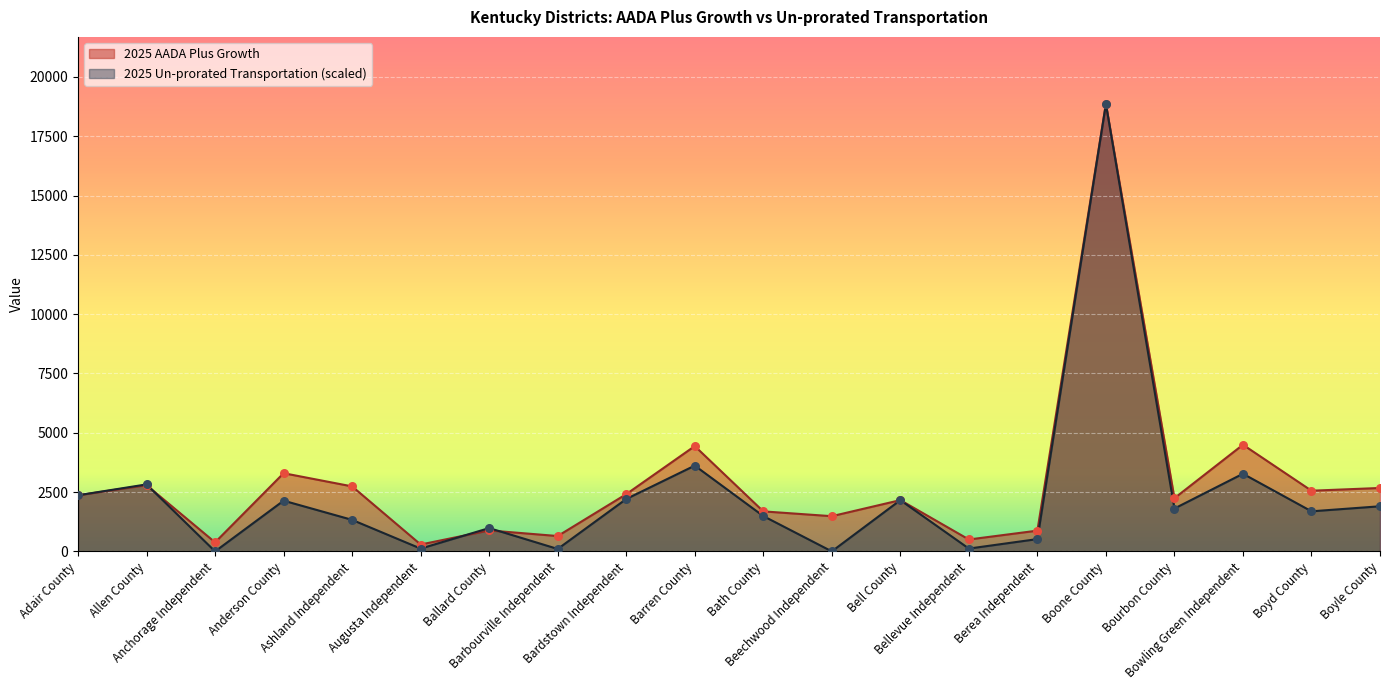

What is the maximum value shown in the chart?

18859.8